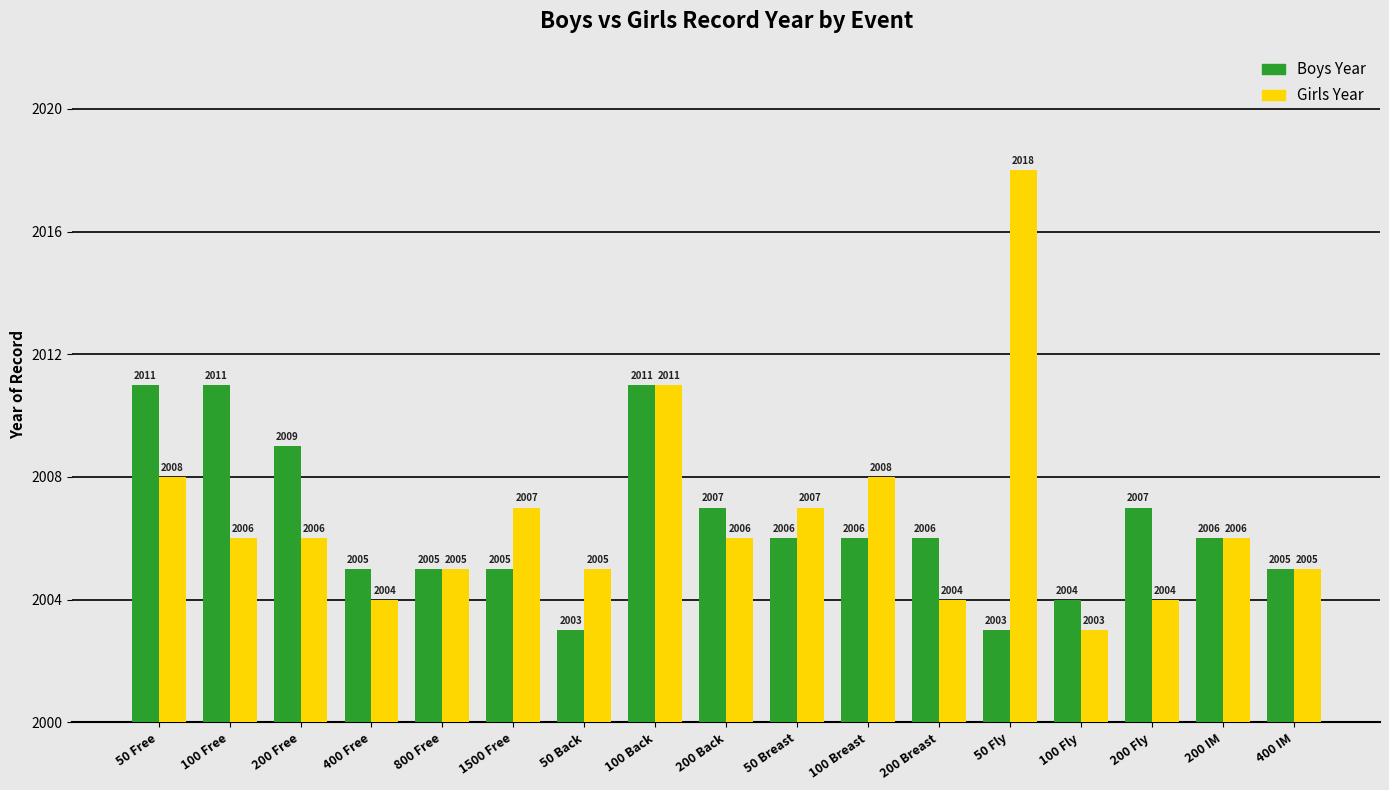

Which label corresponds to the largest value in the chart?

50 Fly